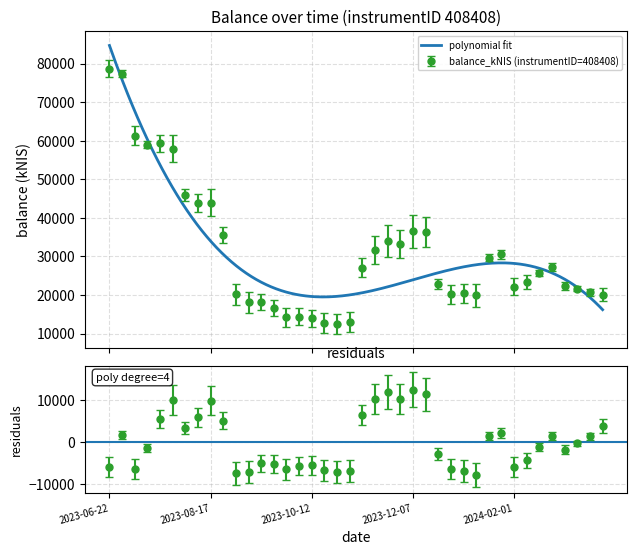

Reading left to right, what are all the values shown in this chart?

78704.6	77417.1	61326.9	58974.9	59354.8	57912.0	45990.8	43910.2	43904.5	35629.1	20176.5	18099.4	18221.5	16602.1	14234.0	14346.9	14013.0	12749.9	12558.0	13109.5	27092.3	31696.6	34035.4	33315.2	36494.0	36355.1	22930.1	20191.0	20408.0	19908.7	29660.2	30543.3	22203.2	23401.5	25736.8	27264.4	22275.0	21649.9	20706.8	20142.1